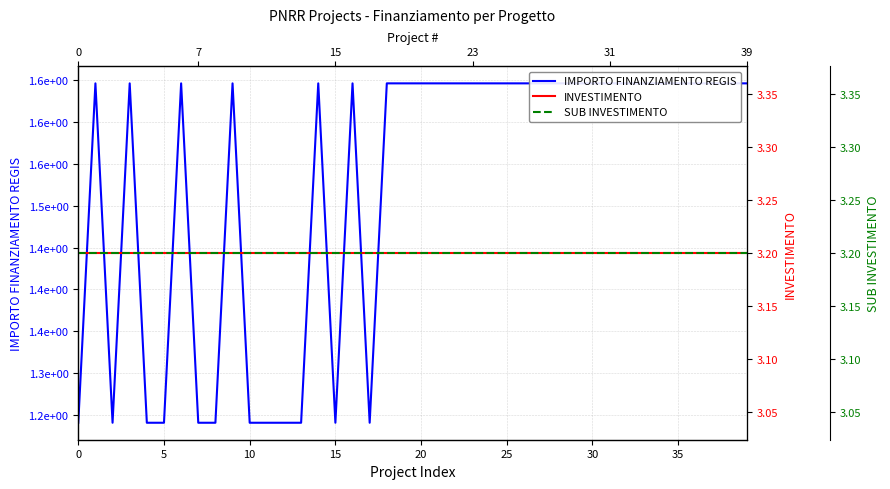

Is the value of IMPORTO FINANZIAMENTO REGIS at 10 greater than the value of SUB INVESTIMENTO at 25?

Yes